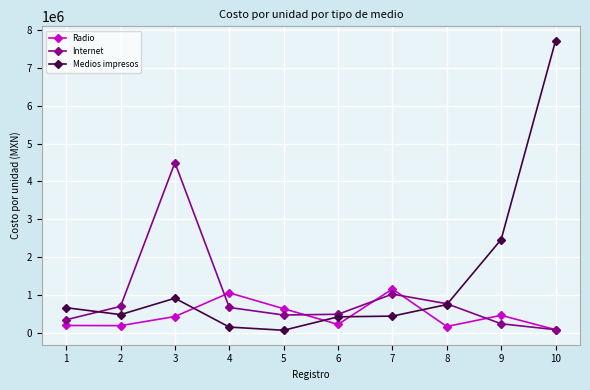

At which label does Medios impresos reach its peak?

10